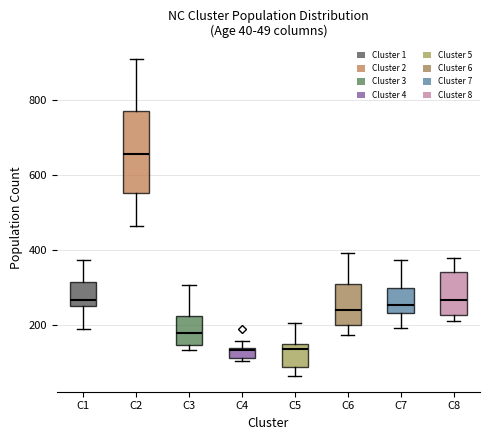

Comparing the boxes themselves (not the whiskers), which one is the tallest?

C2